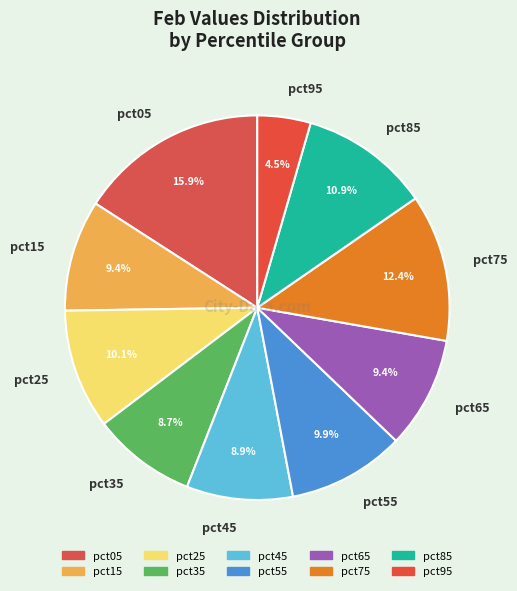

To the nearest percent, what percentage of the pie is pct65?

9%